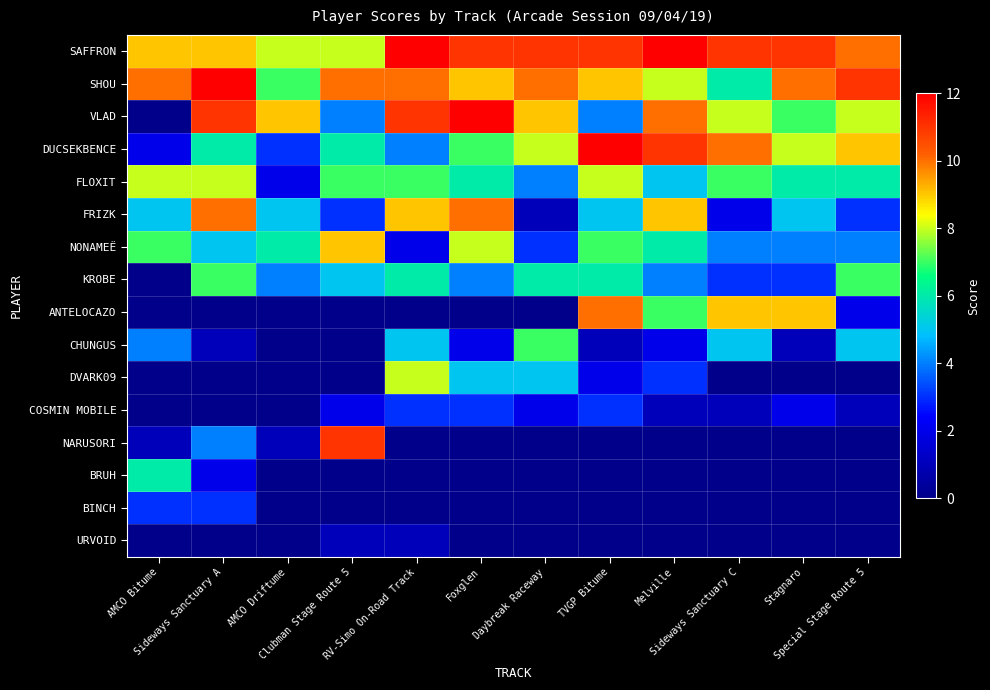

What is the maximum value shown in the chart?

12